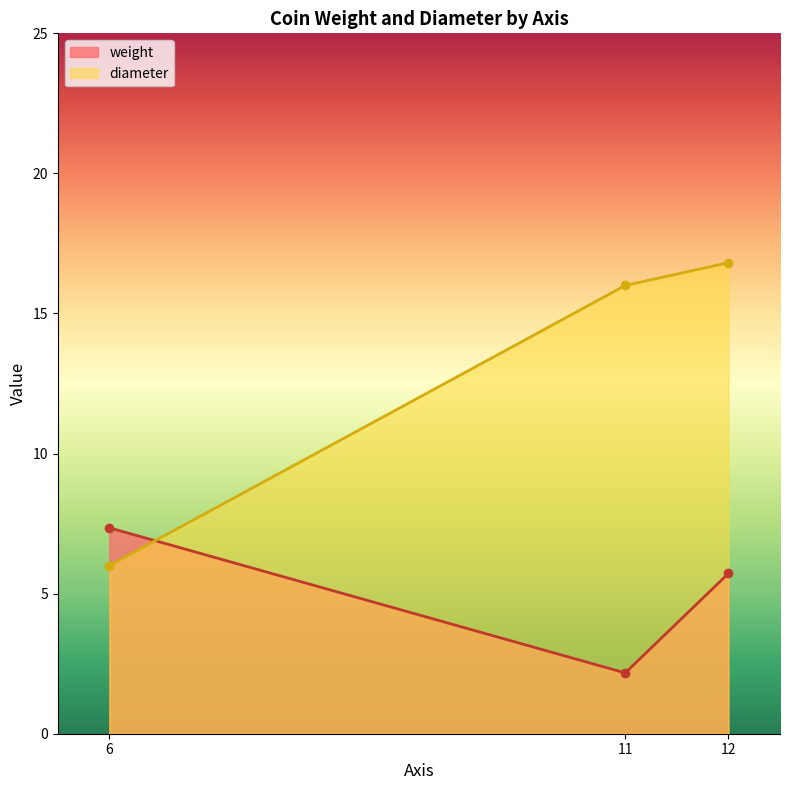

How many data points in weight are less than 7?

2